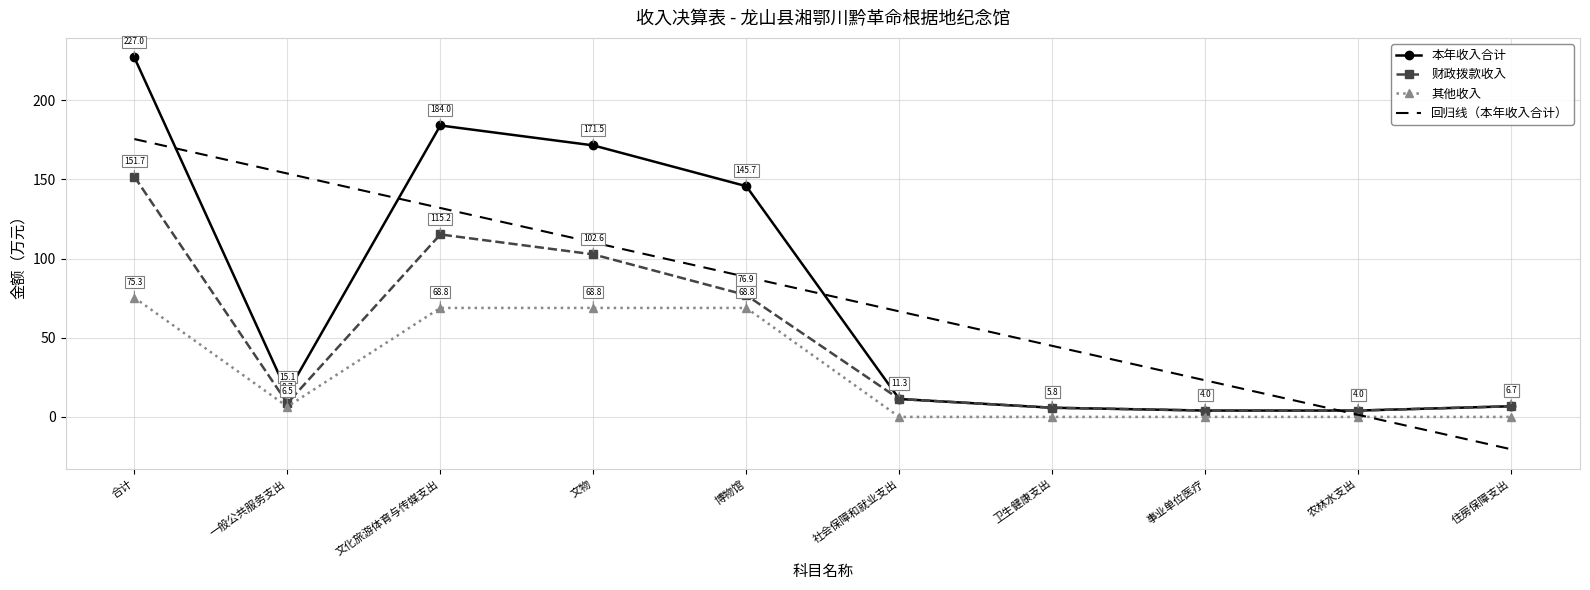

Rank the series at 合计 from lowest to highest value.

其他收入, 财政拨款收入, 回归线（本年收入合计）, 本年收入合计